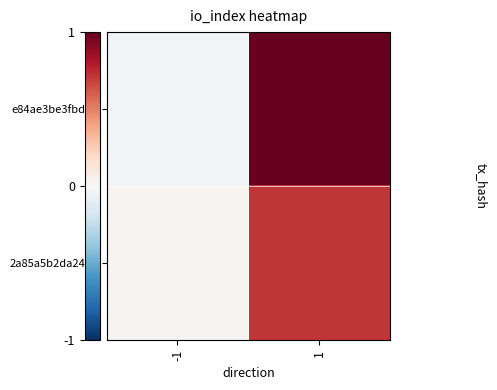

Between -1 and 1, which series saw the biggest shift?

e84ae3be3fbd…